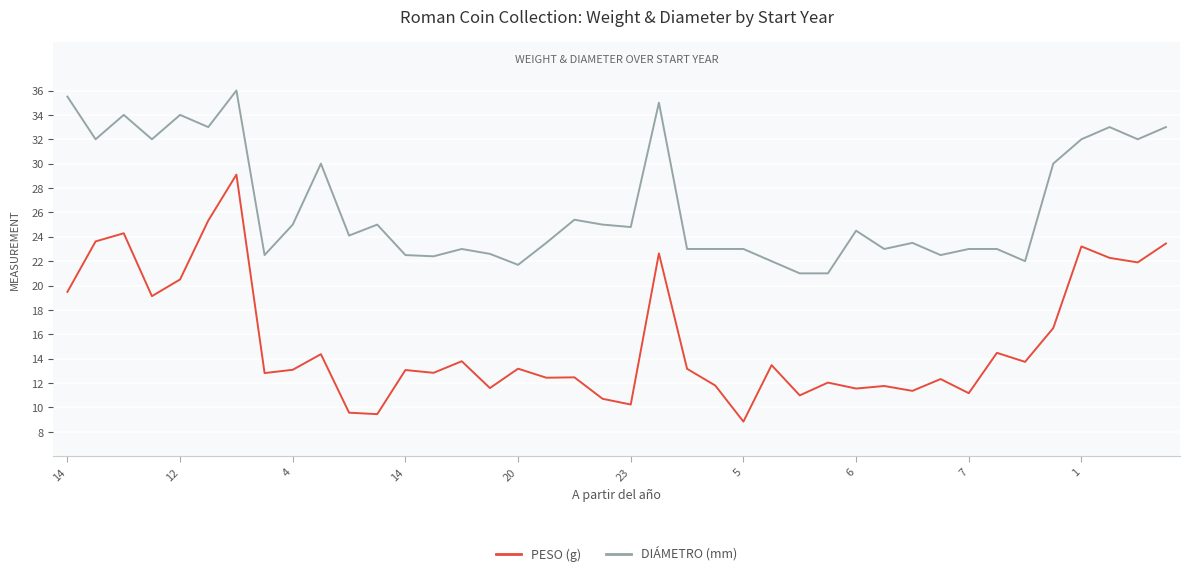

Rank the series by their average value, from highest to lowest.

DIÁMETRO (mm), PESO (g)